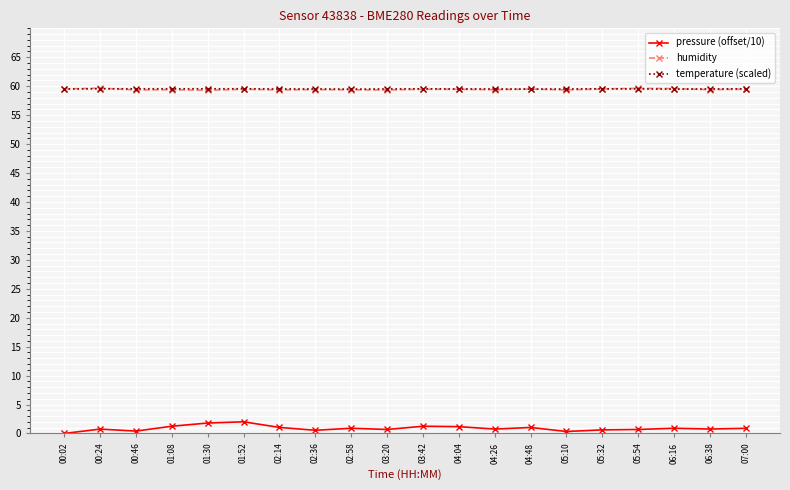

Does the chart display data point markers on the line(s)?

Yes